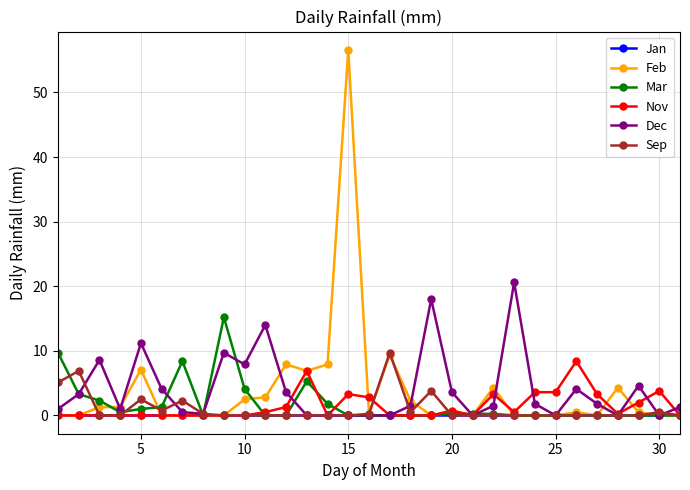

True or false: Dec has more than 1 interior local peaks.

True